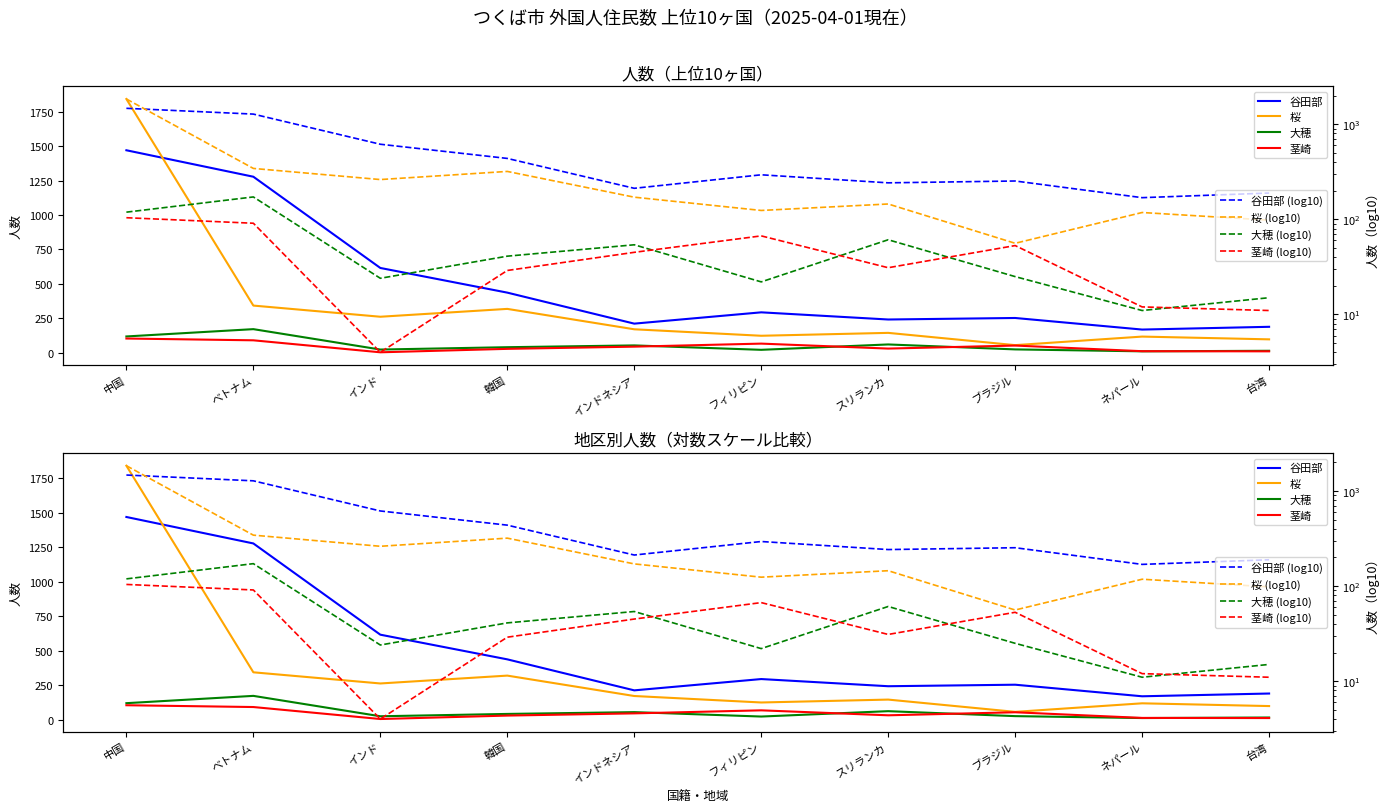

Reading left to right, transcribe all the data shown in this chart.

谷田部: 中国=1470	ベトナム=1278	インド=616	韓国=437	インドネシア=212	フィリピン=294	スリランカ=242	ブラジル=253	ネパール=169	台湾=189
桜: 中国=1842	ベトナム=343	インド=262	韓国=319	インドネシア=171	フィリピン=124	スリランカ=145	ブラジル=56	ネパール=118	台湾=98
大穂: 中国=119	ベトナム=172	インド=24	韓国=41	インドネシア=54	フィリピン=22	スリランカ=61	ブラジル=25	ネパール=11	台湾=15
茎崎: 中国=104	ベトナム=91	インド=4	韓国=29	インドネシア=45	フィリピン=67	スリランカ=31	ブラジル=53	ネパール=12	台湾=11